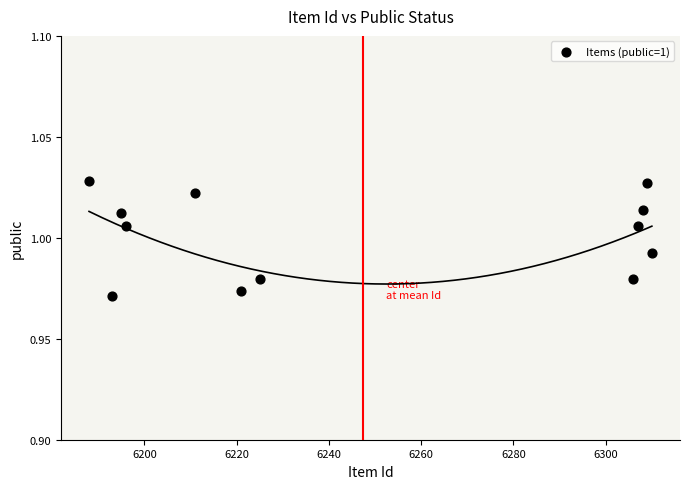

What is the average X value?

6247.4